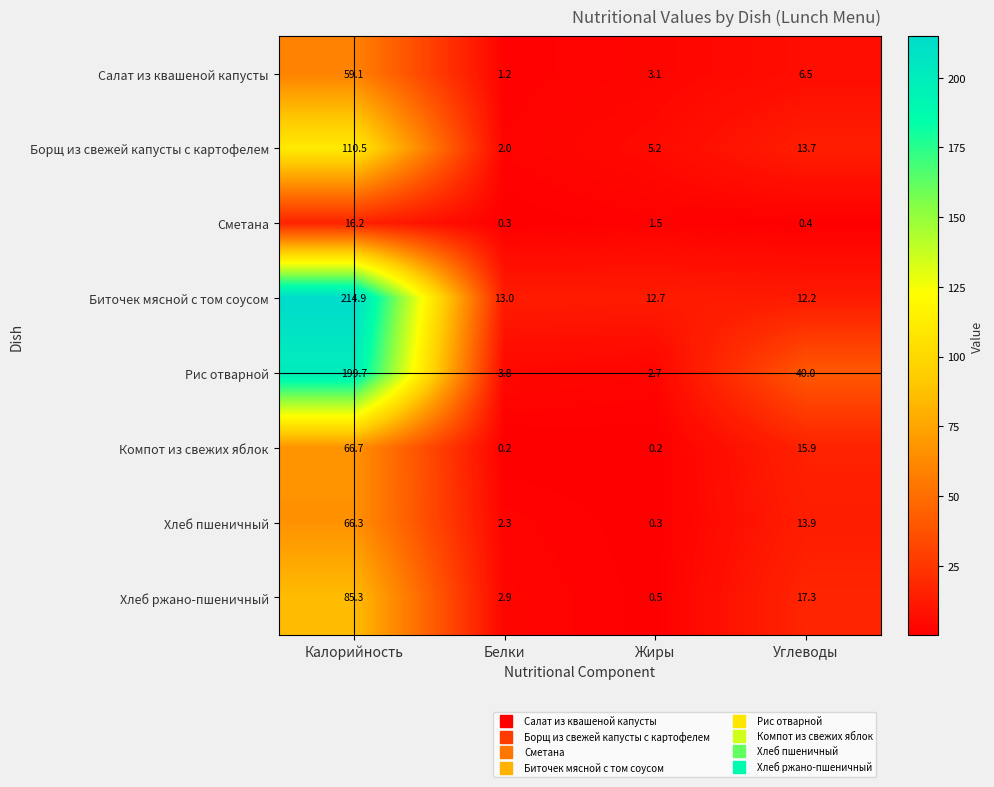

Which series has the widest spread of values?

Биточек мясной с том соусом